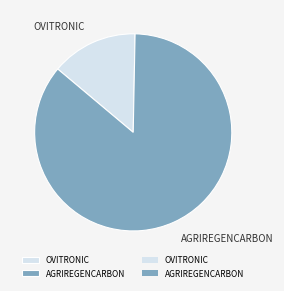

The AGRIREGENCARBON slice represents 86% of the pie. True or false?

True